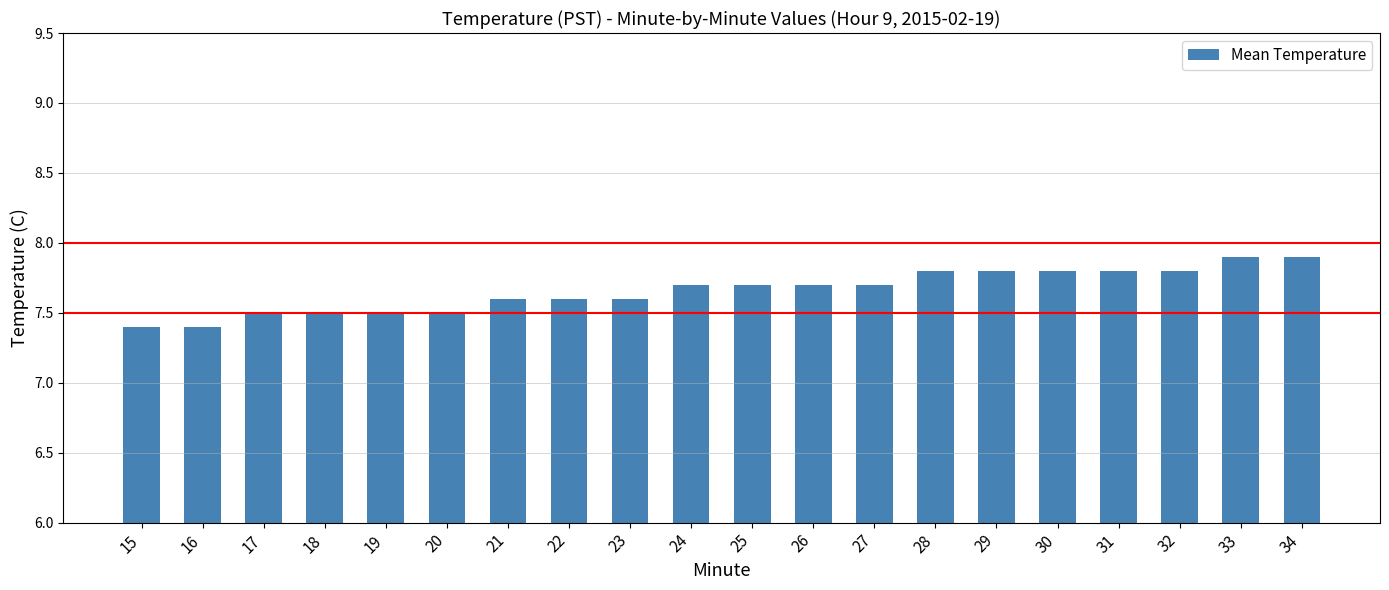

Count the values in the range 7 to 8.

20